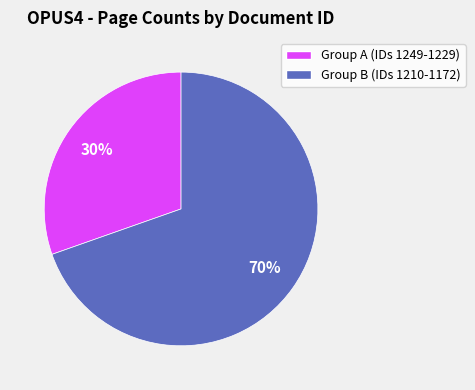

To the nearest percent, what is the average slice percentage?

50%